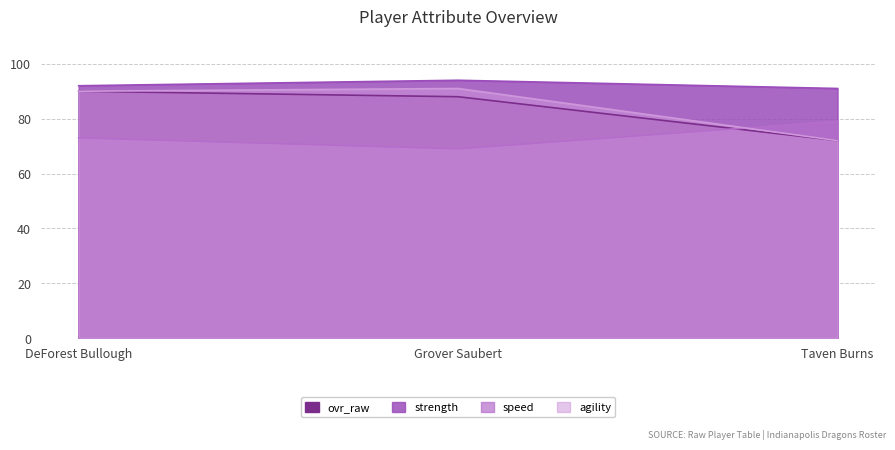

At how many categories does at least one series exceed 89?

3